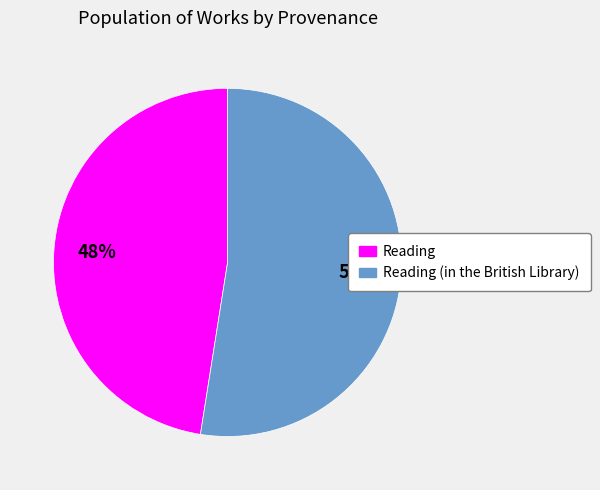

Combined, do Reading and Reading (in the British Library) account for over 50%?

Yes